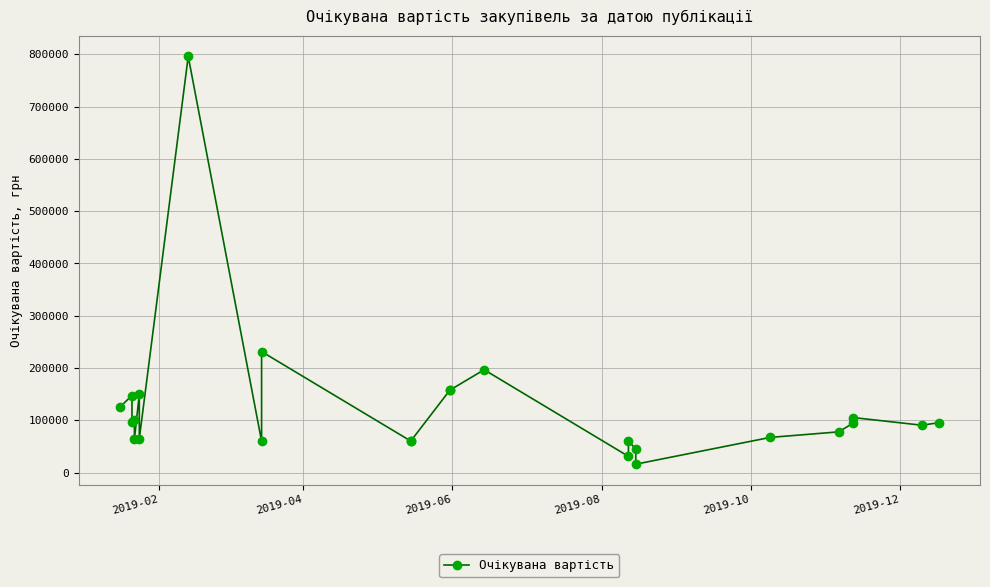

What is the value of the 3rd point from the left?

96782.7